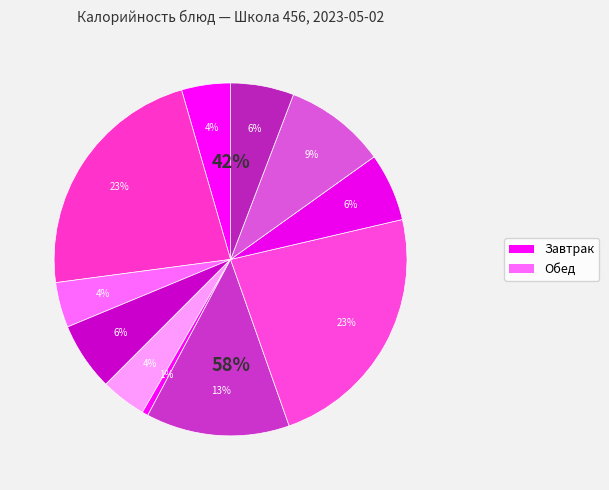

Is it true that Огурец соленый is 13% of the pie?

False